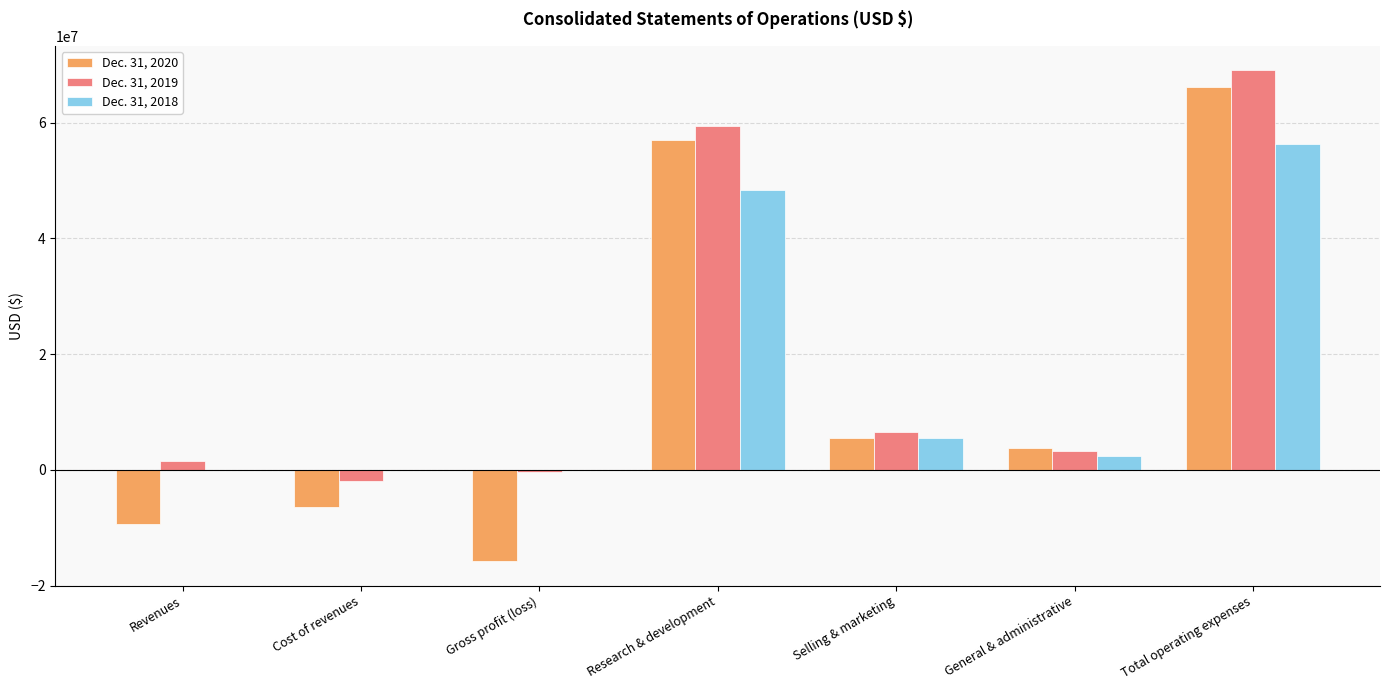

What is the greatest value displayed?

69047000